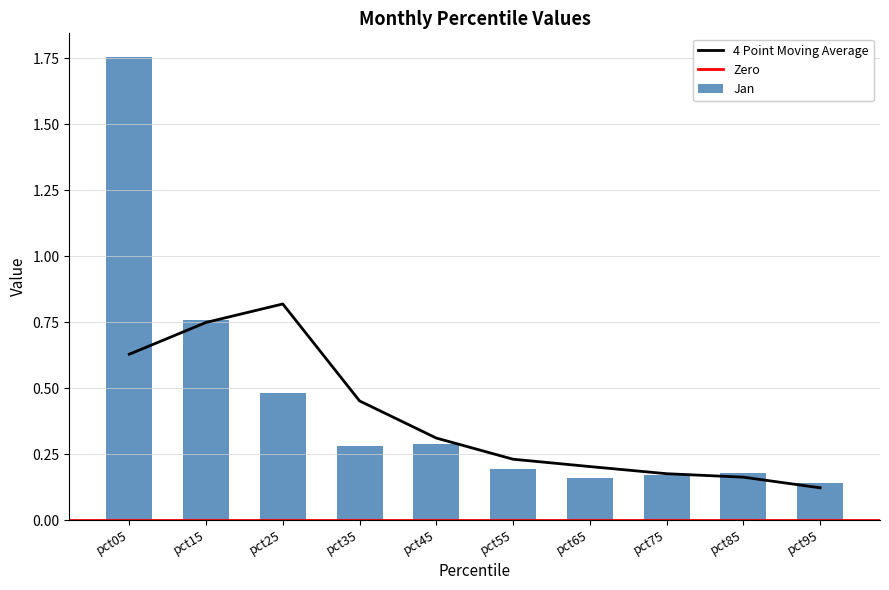

Between pct35 and pct85, which is larger?

pct35